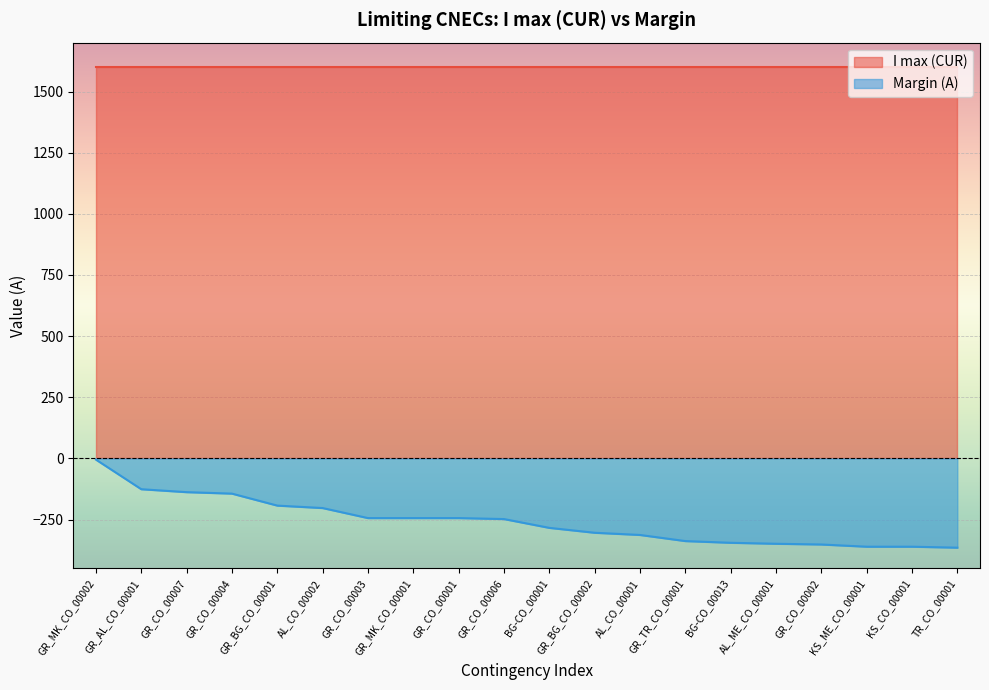

What is the label of the 11th point from the left?

BG-CO_00001